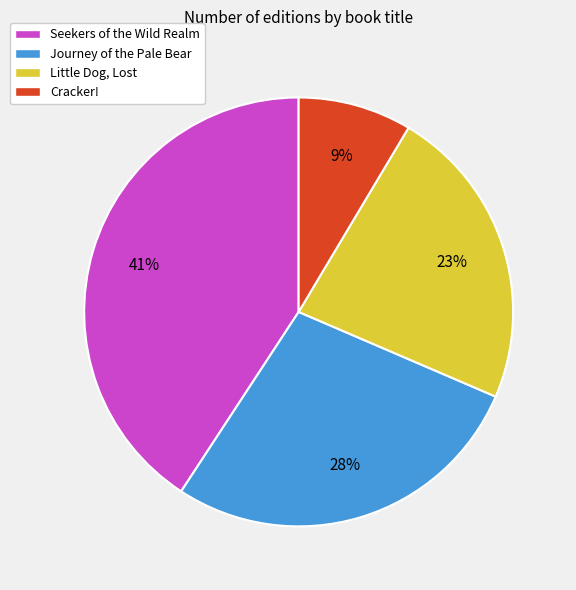

How many segments does this pie chart have?

4